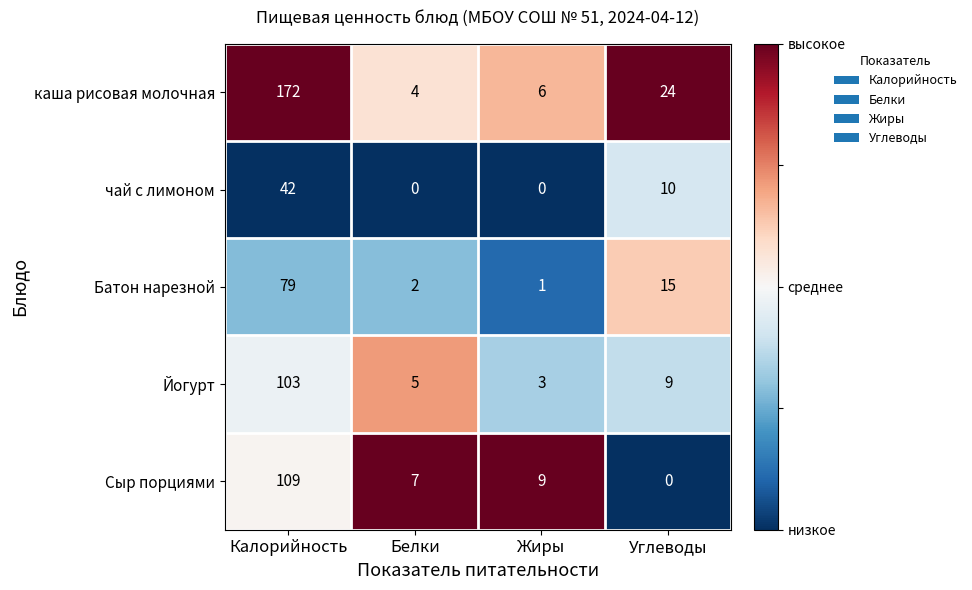

Rank the series at Белки from lowest to highest value.

чай с лимоном, Батон нарезной, каша рисовая молочная, Йогурт, Сыр порциями